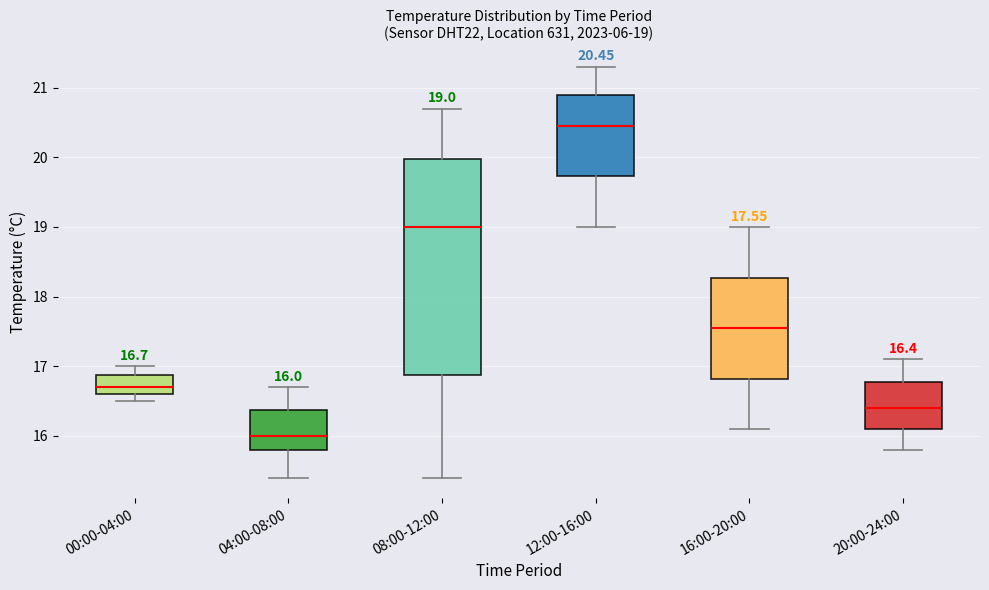

Which box has the lowest median line?

04:00-08:00